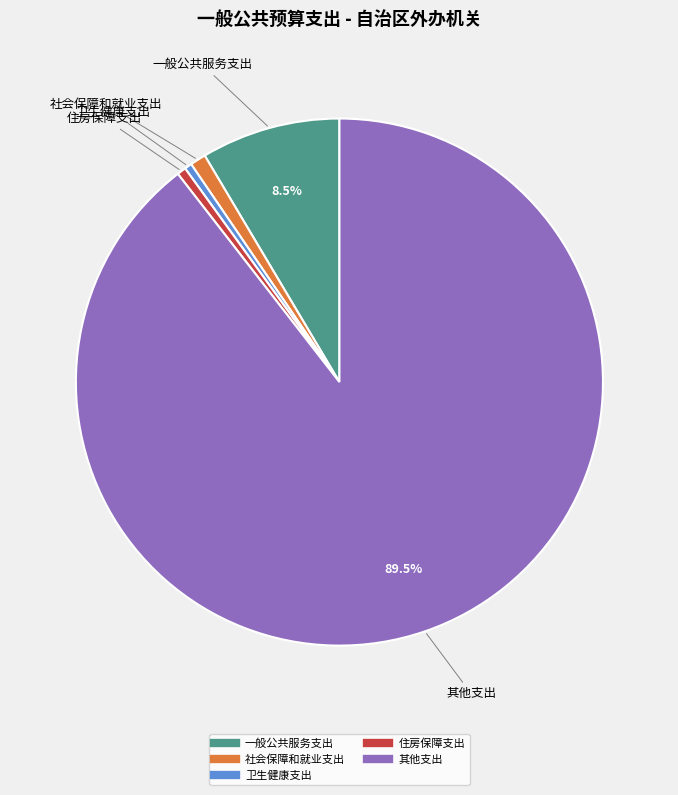

Which slice is the largest?

其他支出